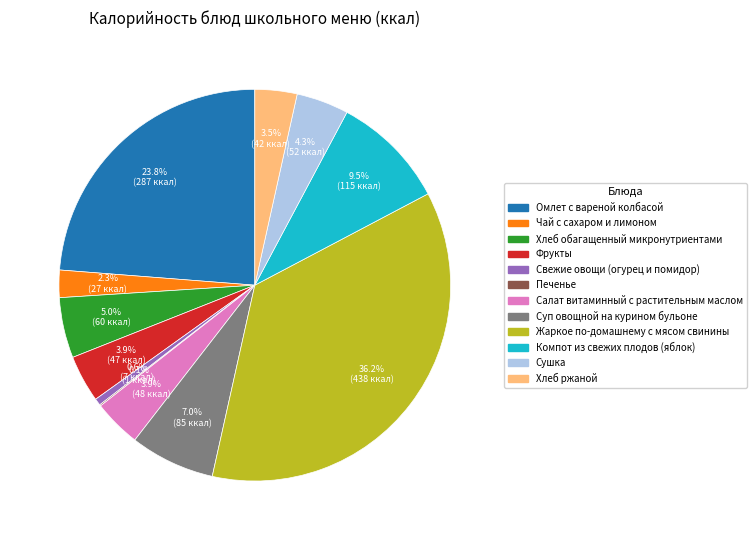

To the nearest percent, what percentage of the pie is Фрукты?

4%